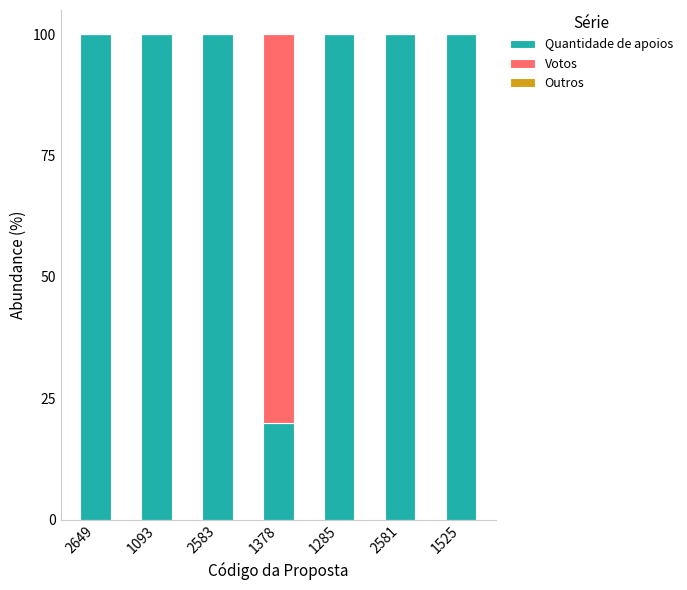

How many data points does each series have?

7